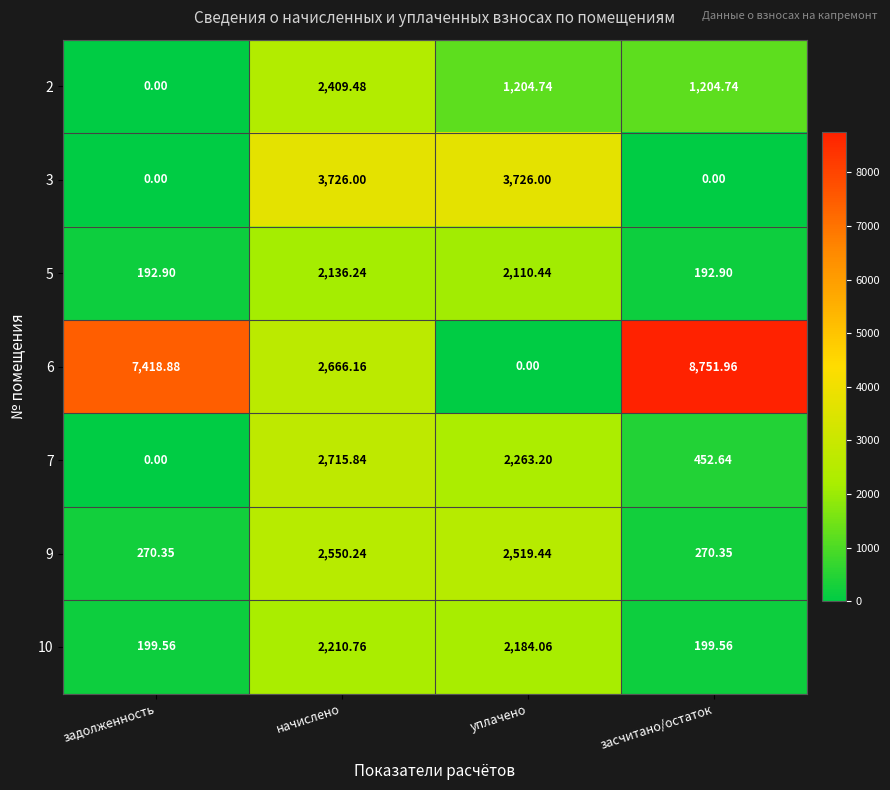

At which label does 2 first exceed 1204?

начислено